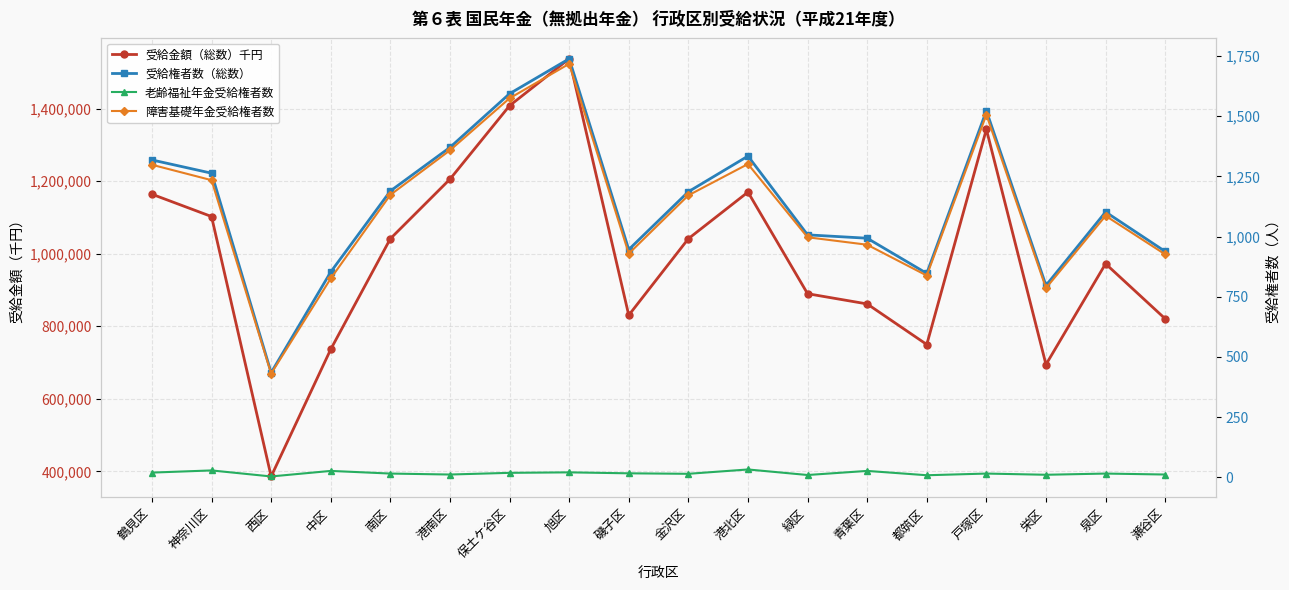

True or false: 障害基礎年金受給権者数 and 受給権者数（総数） cross at least once.

False